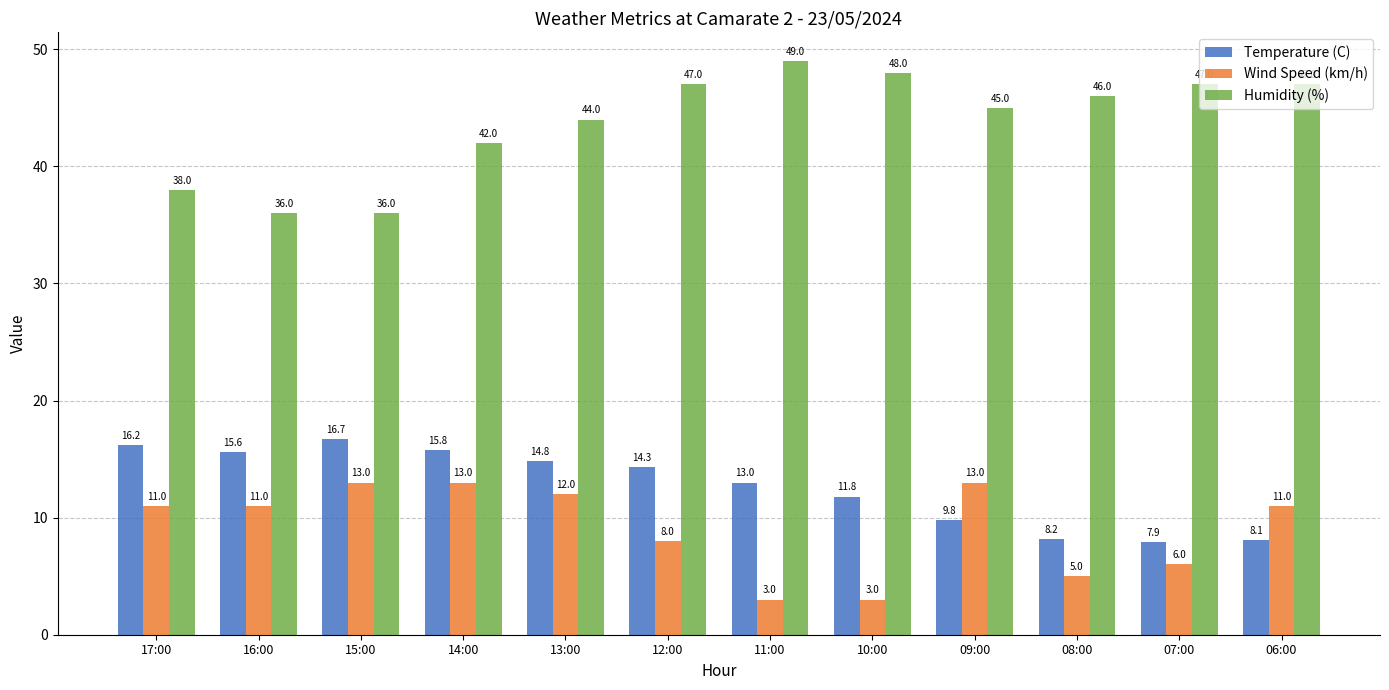

Which series changed the most between 11:00 and 08:00?

Temperature (C)